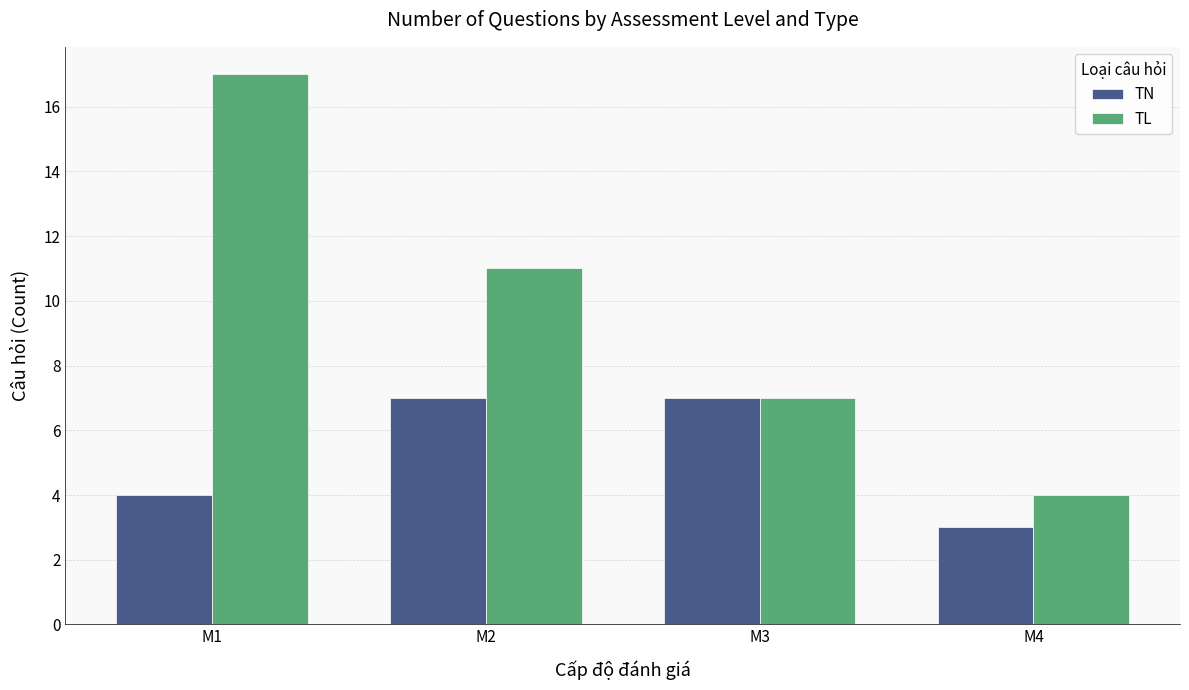

At which category is the sum across all series the highest?

M1